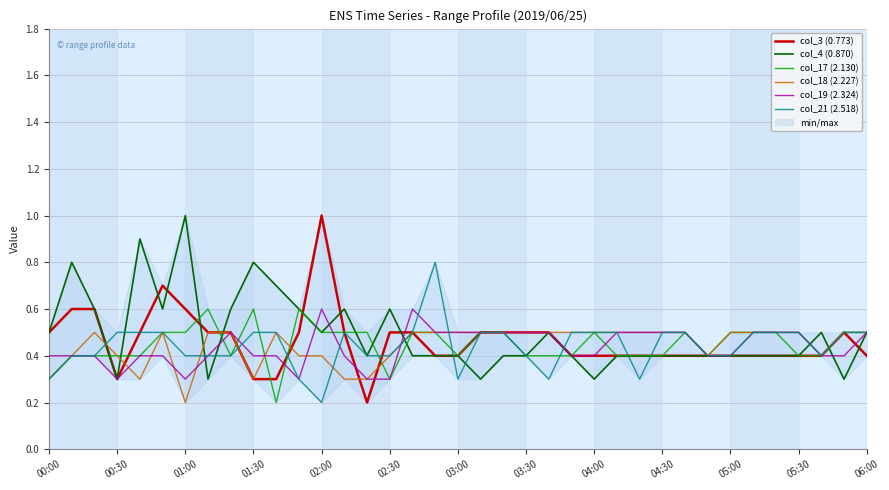

How many lines are shown in the chart?

6